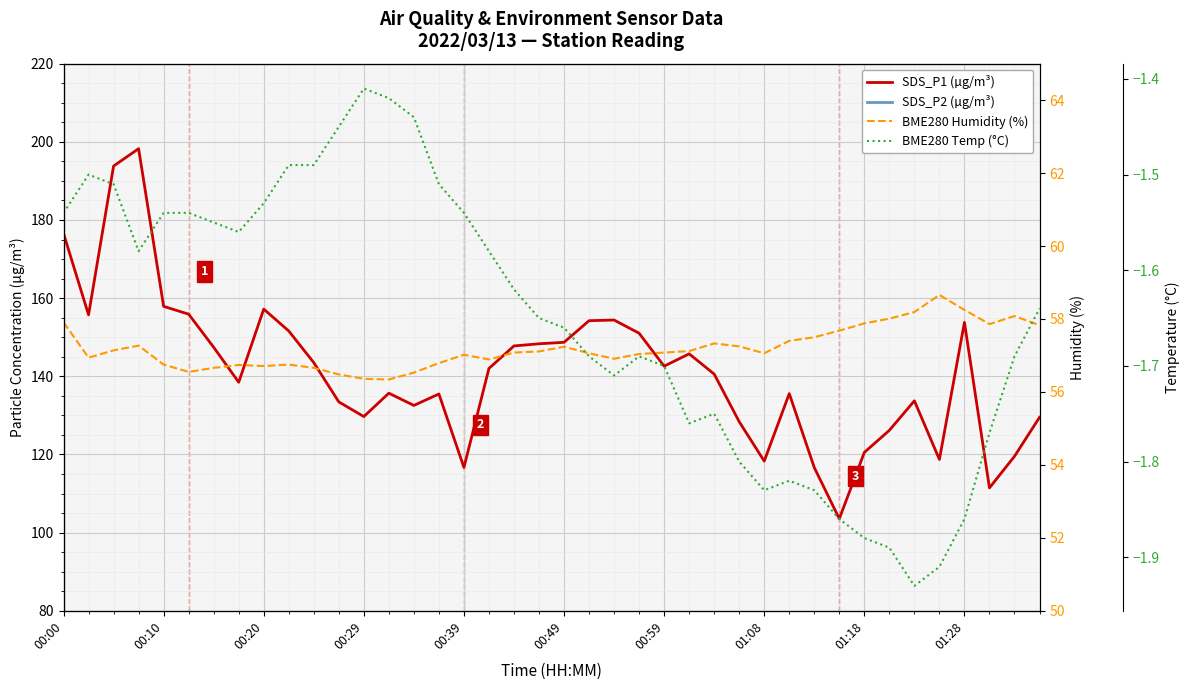

At which category does the chart reach its peak across all series?

00:29